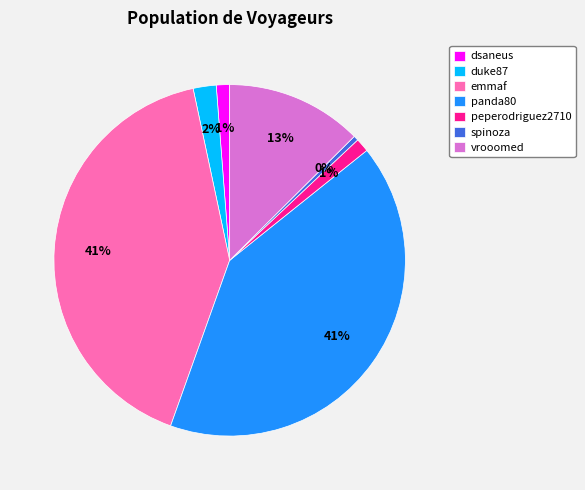

What is the smallest slice in the pie chart?

spinoza